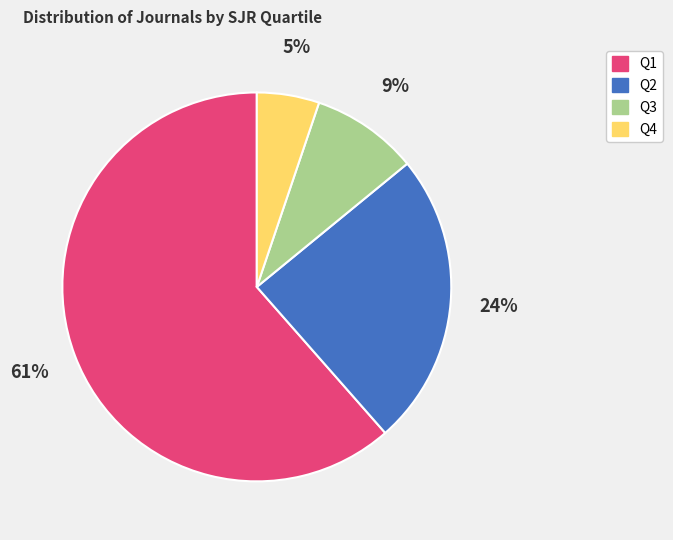

What percentage is the Q4 slice, to the nearest percent?

5%